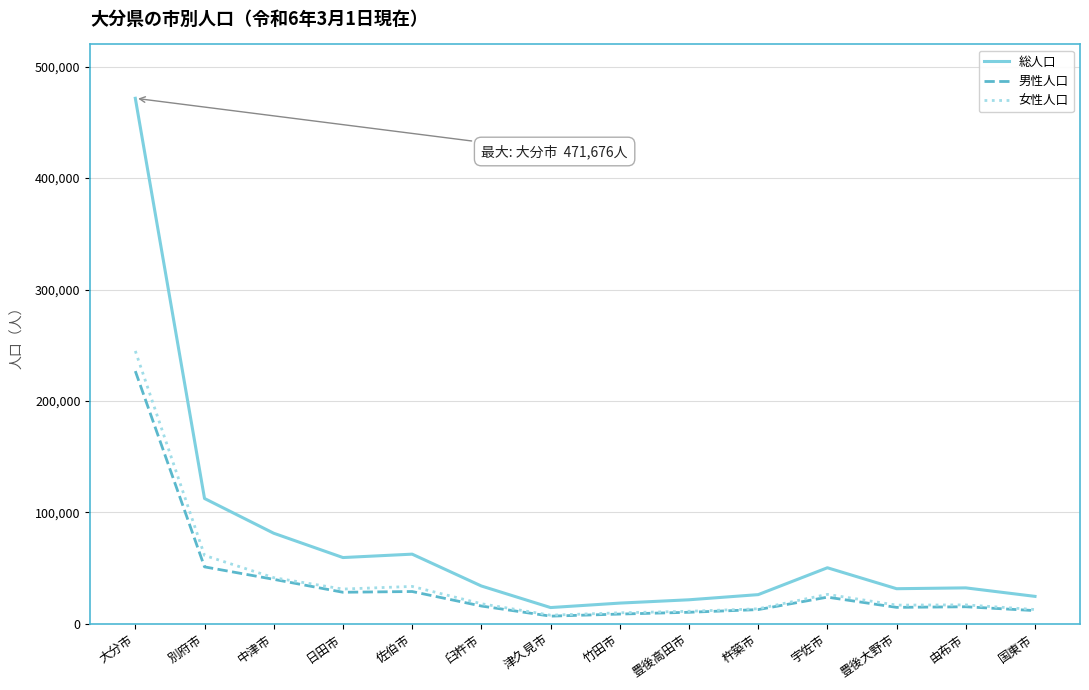

At which label is 男性人口 closest to 116820?

別府市